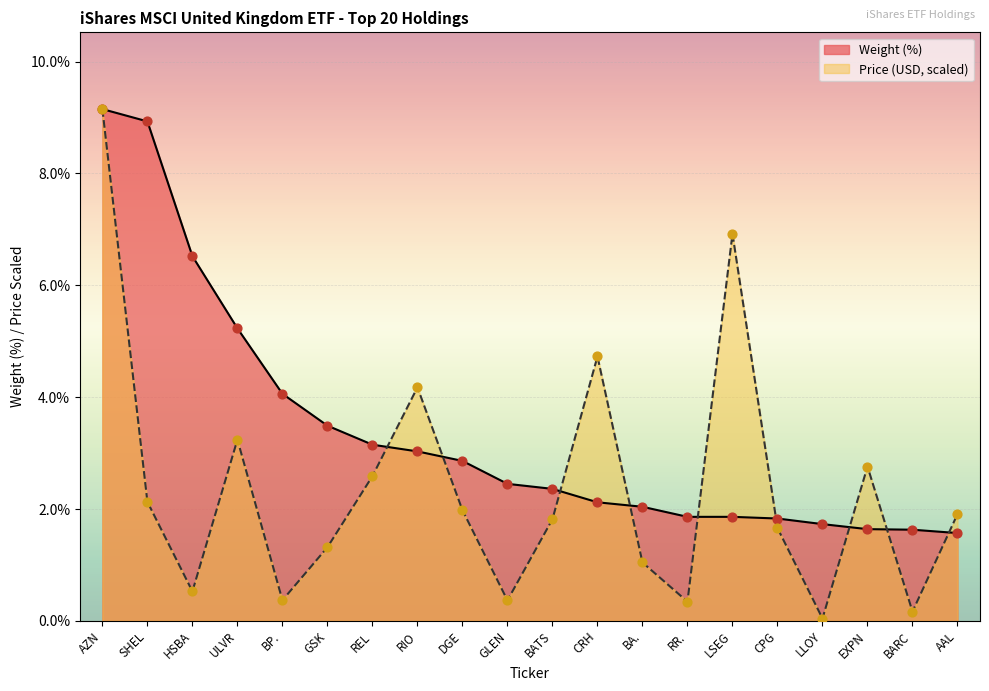

Which series has the largest total across all categories?

Weight (%)